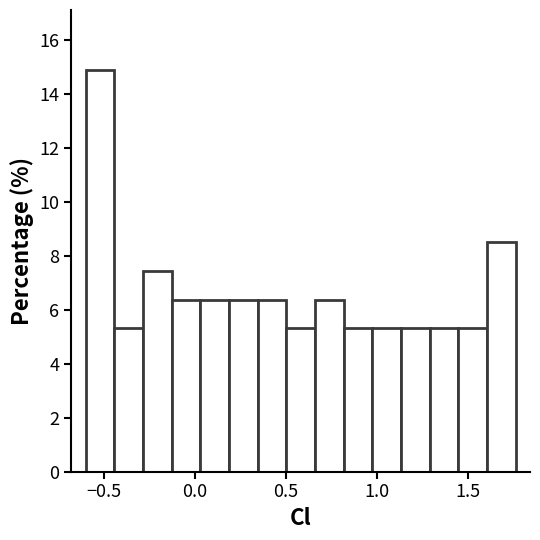

Around what value on the x-axis is the tallest bar? Give the approximate position of its centre, as read against the axis.

-0.50